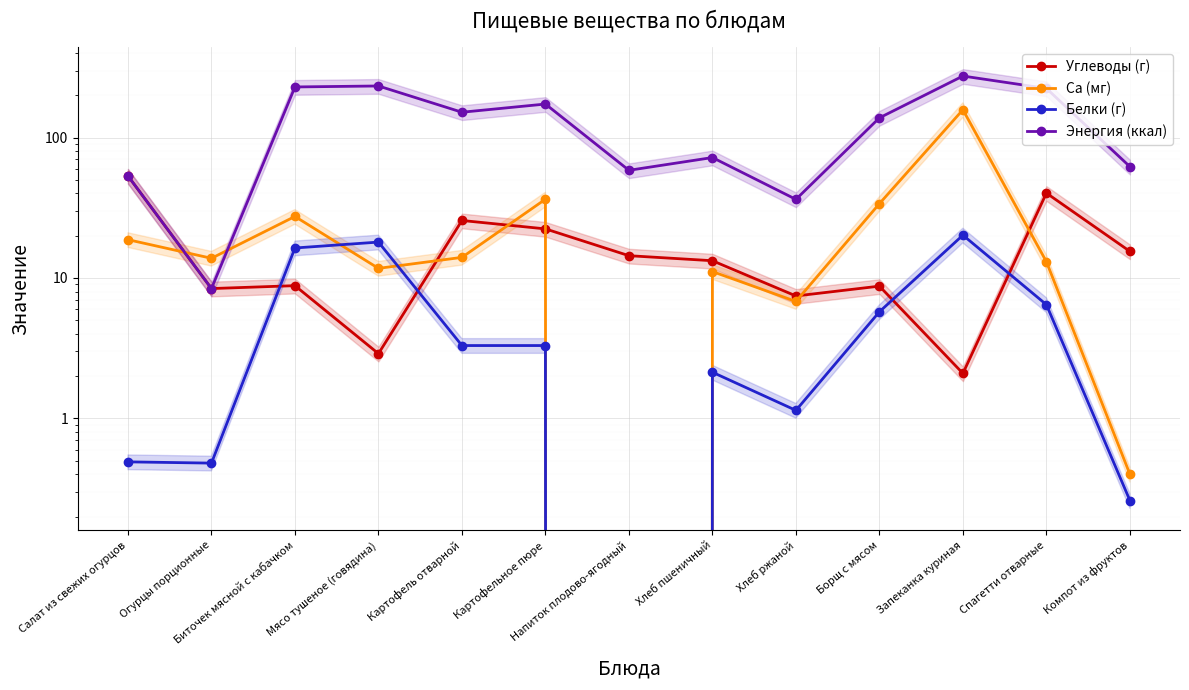

How many values in Ca (мг) are above zero?

12